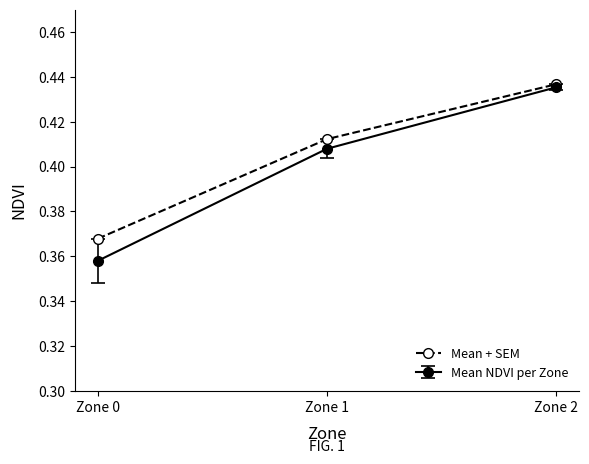

Where is Mean NDVI per Zone nearest to the value 0?

Zone 0